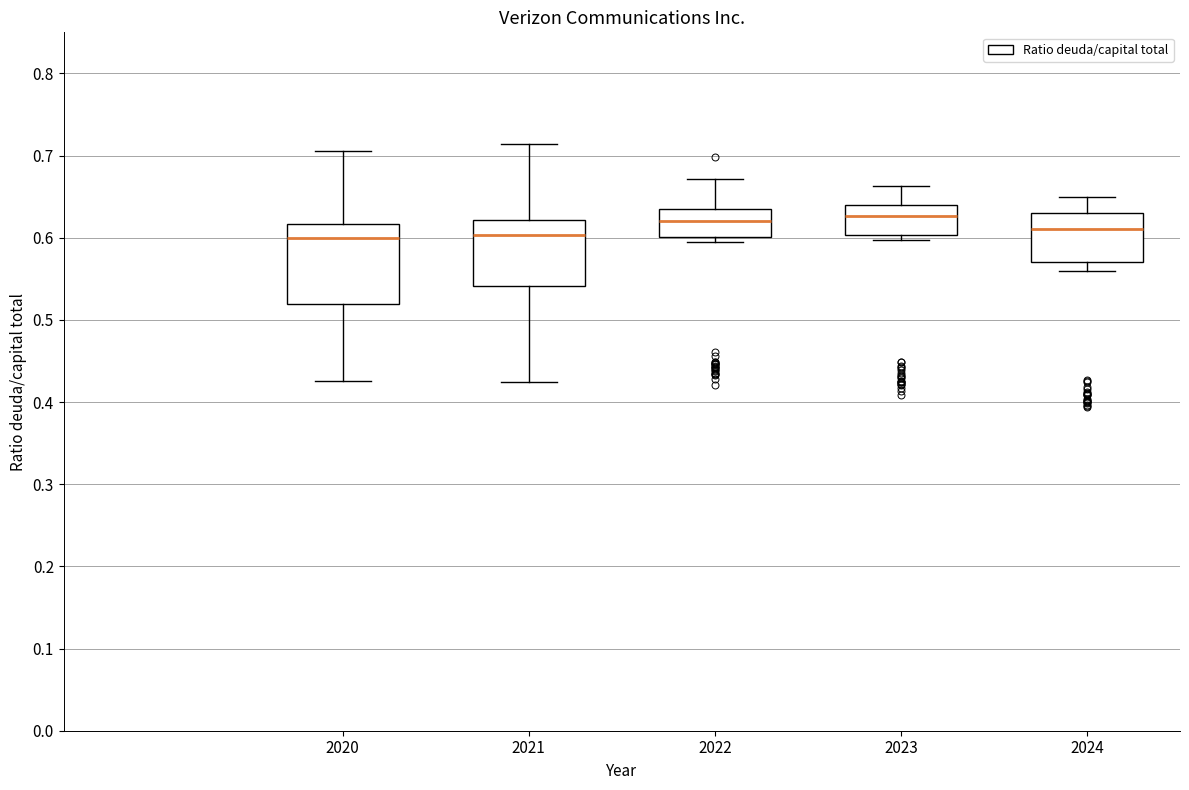

Where does the median line of the box at x = 2022 sit on the y-axis? The values are not printed on the chart, so give them approximately, as read against the axis.

0.62